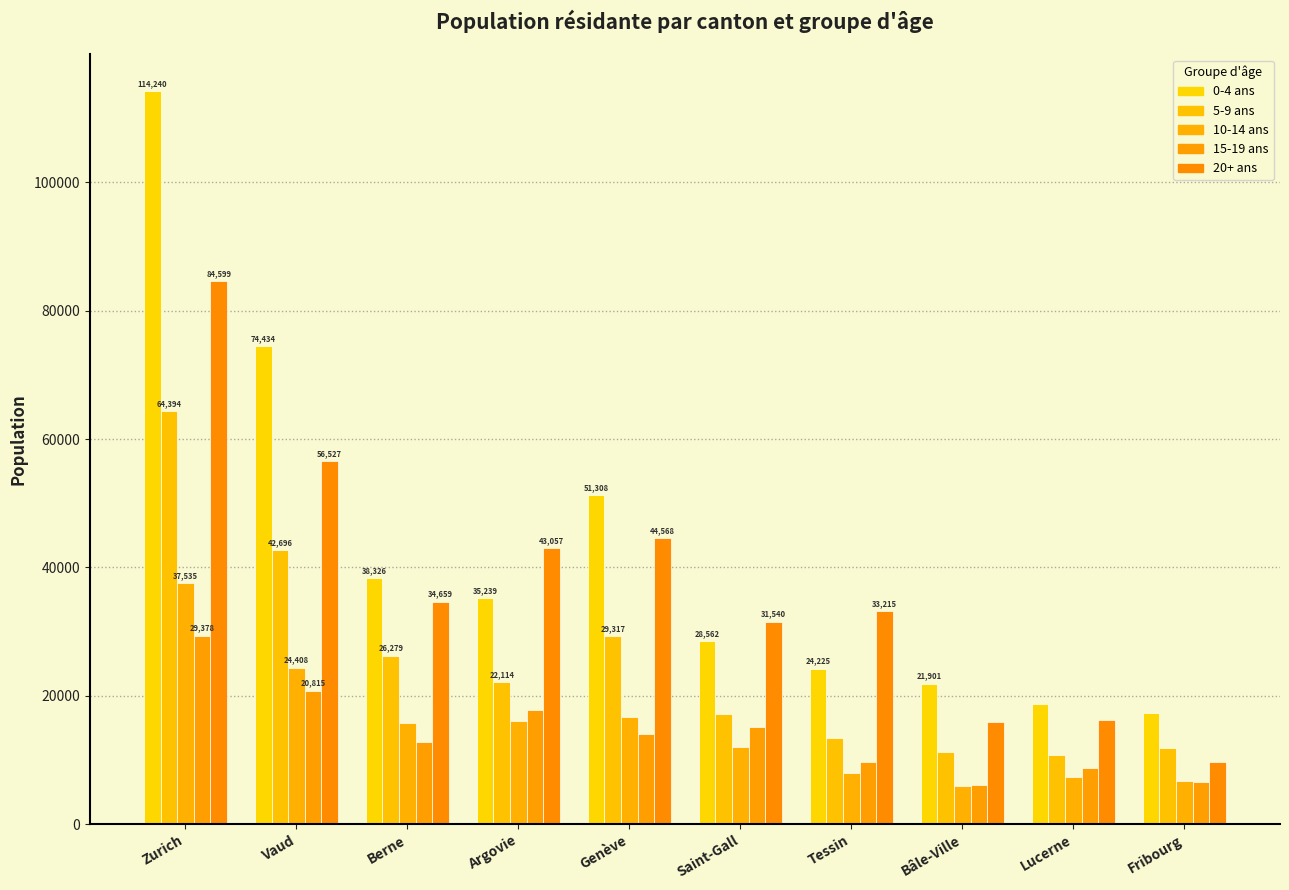

Which series has the largest total across all categories?

0-4 ans